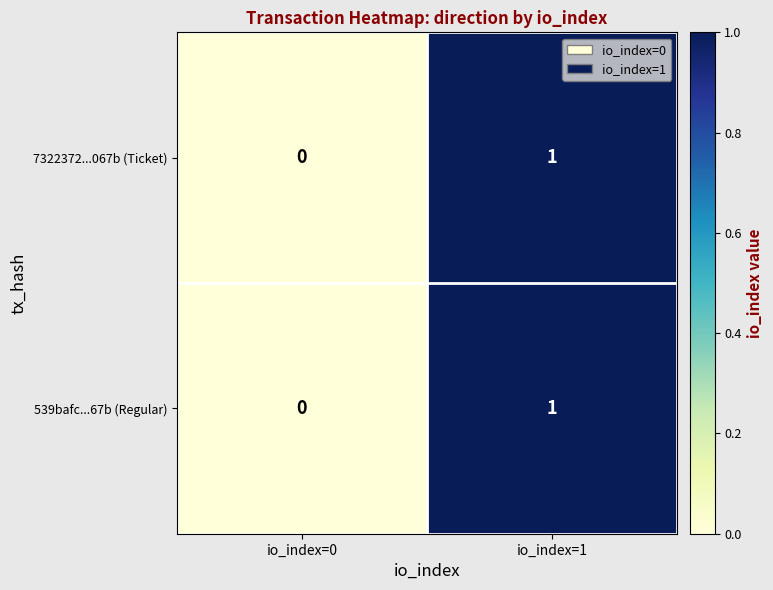

How many distinct data groups are displayed?

2